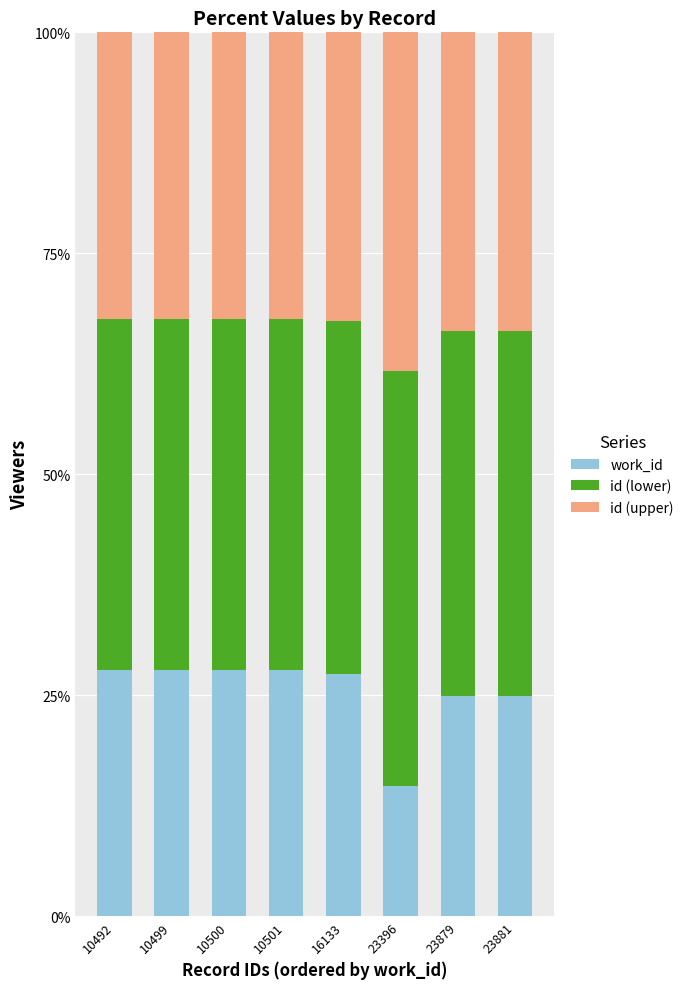

The value of work_id at 10492 is 47.5. True or false?

False